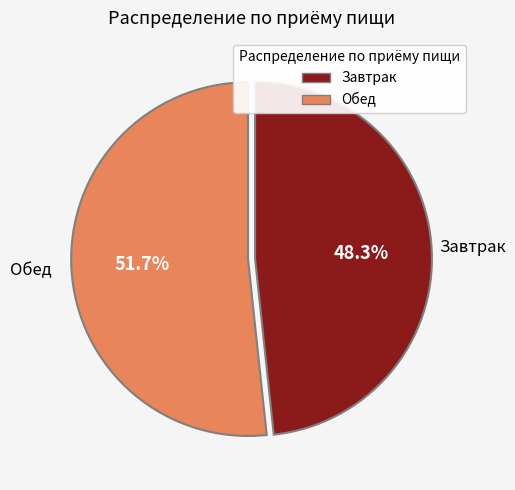

Count the number of slices in the pie.

2